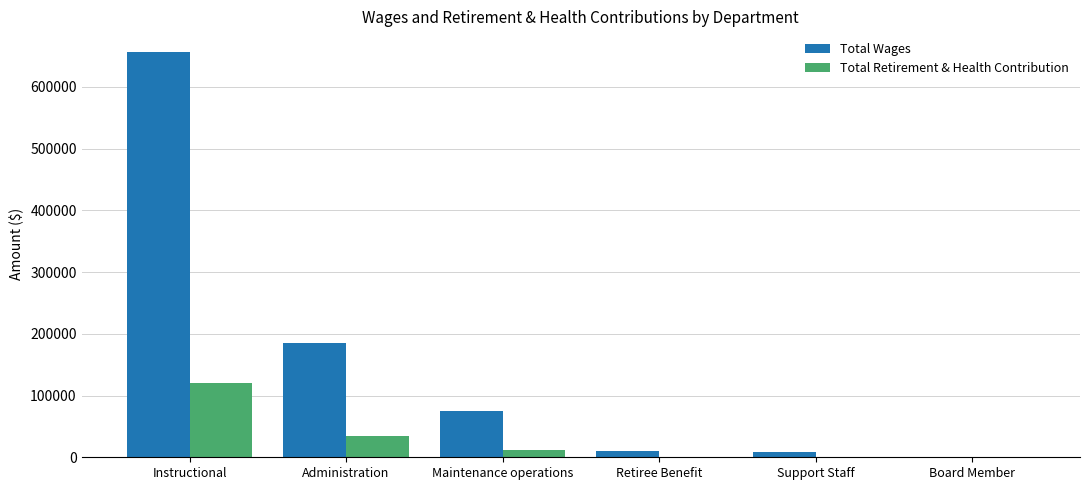

Which series has the largest total across all categories?

Total Wages